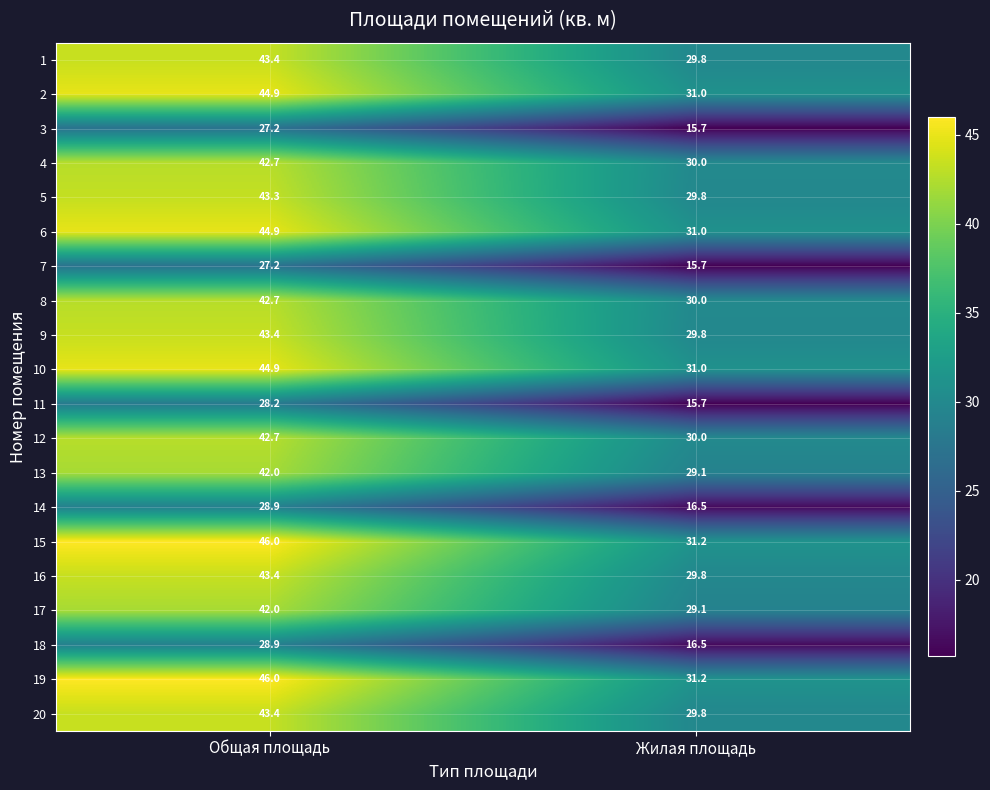

What is the total value across all series at Жилая площадь?

532.7